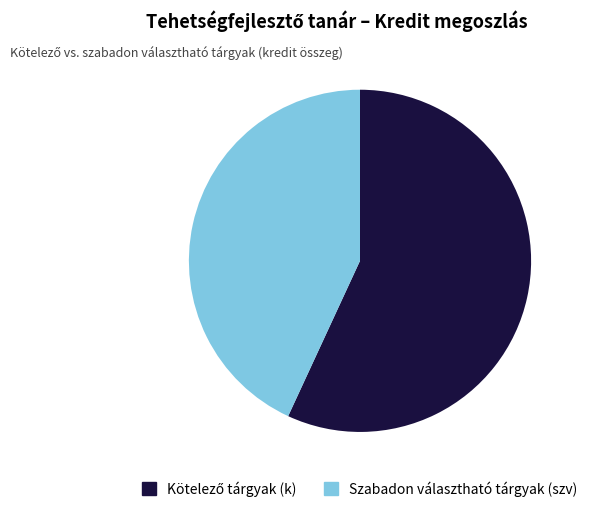

How many slices are in this pie chart?

2